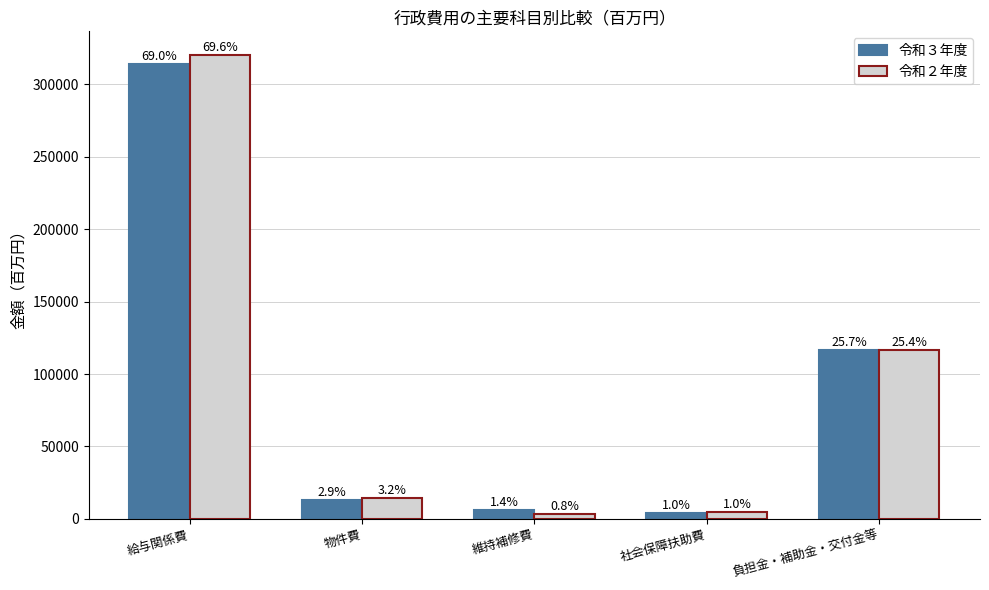

How many bars are there in total?

10